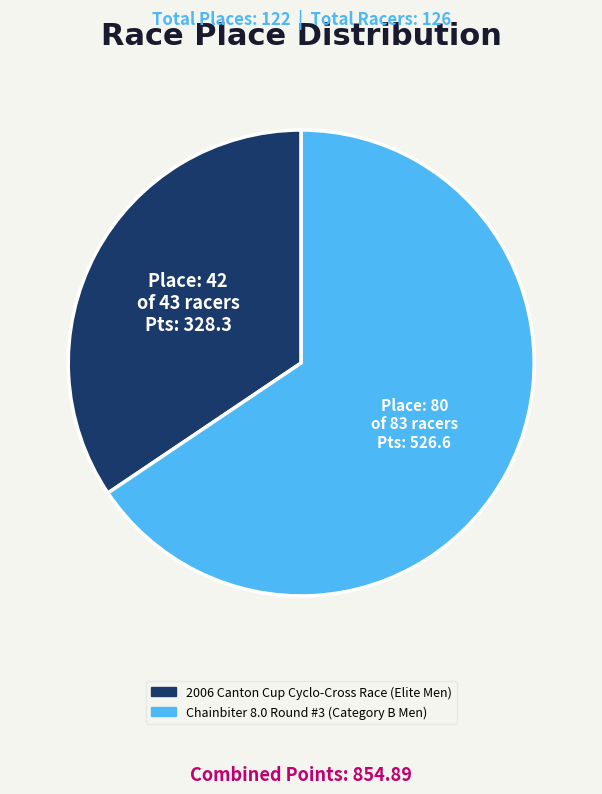

Approximately how many times larger is the value at 2006 Canton Cup Cyclo-Cross Race (Elite Men) compared to Chainbiter 8.0 Round #3 (Category B Men)?

0.5